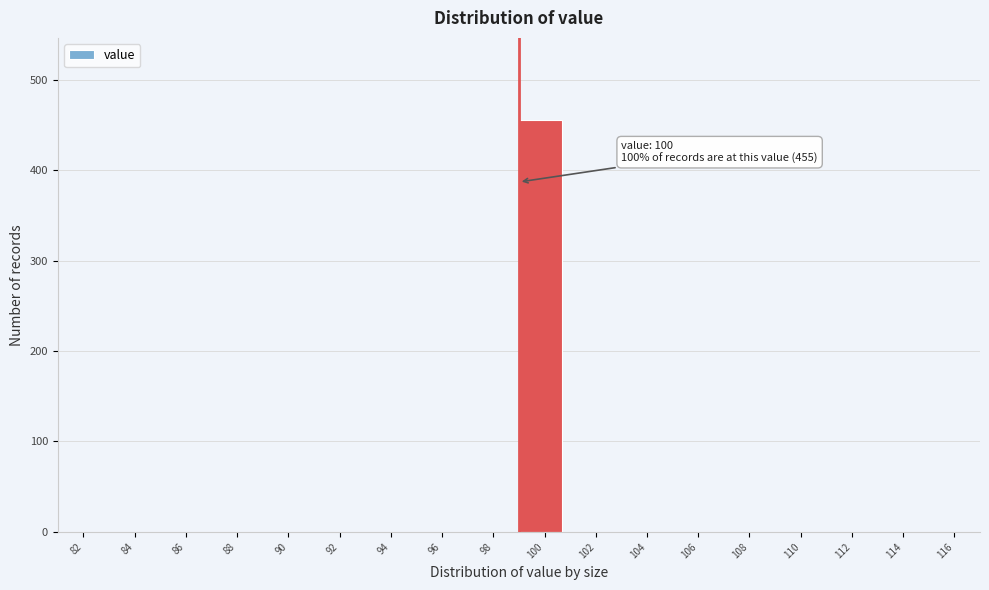

Reading left to right, extract all data points from this chart.

82=0	84=0	86=0	88=0	90=0	92=0	94=0	96=0	98=0	100=455	102=0	104=0	106=0	108=0	110=0	112=0	114=0	116=0